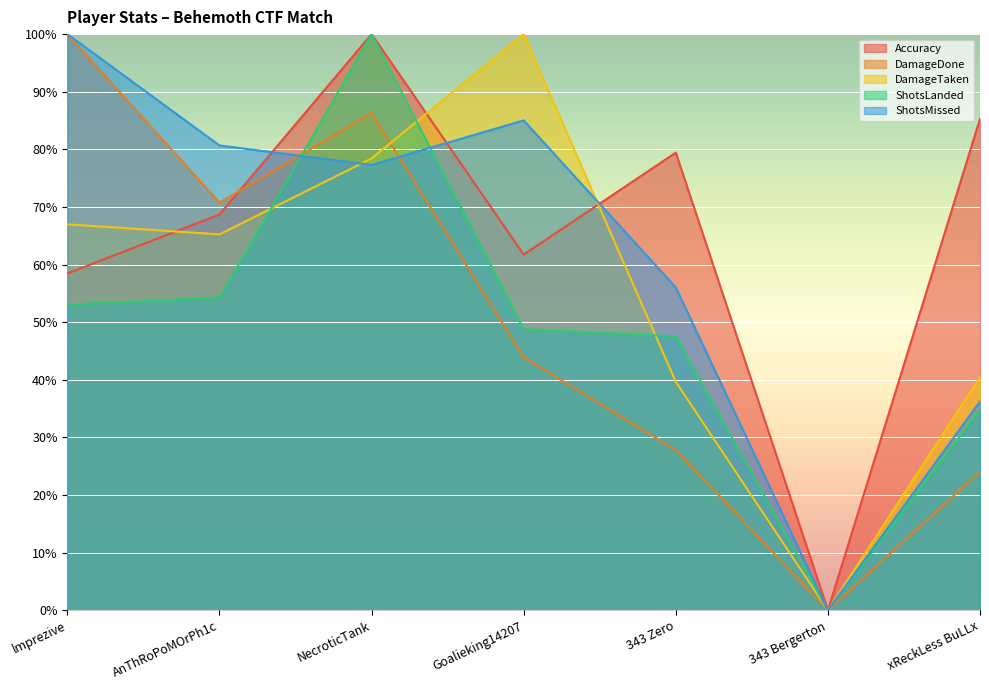

What is the average value of the ShotsLanded series?

48.3